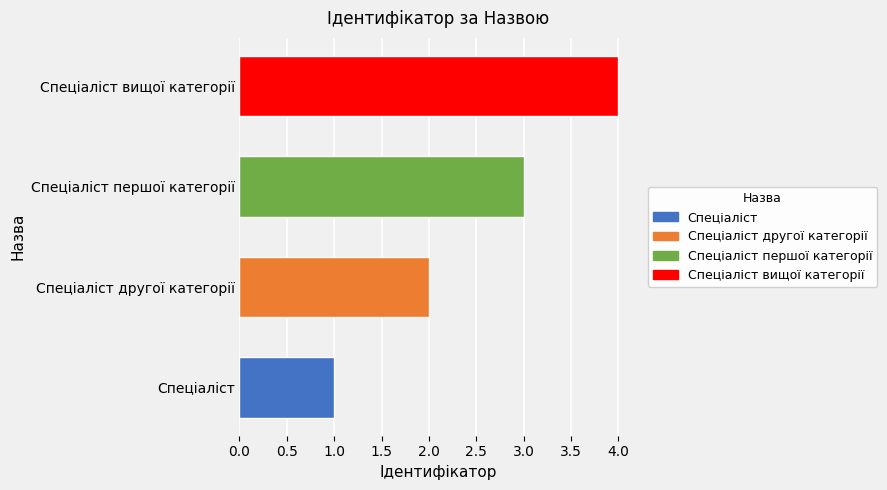

List the labels in order of value, largest first.

Спеціаліст вищої категорії, Спеціаліст першої категорії, Спеціаліст другої категорії, Спеціаліст